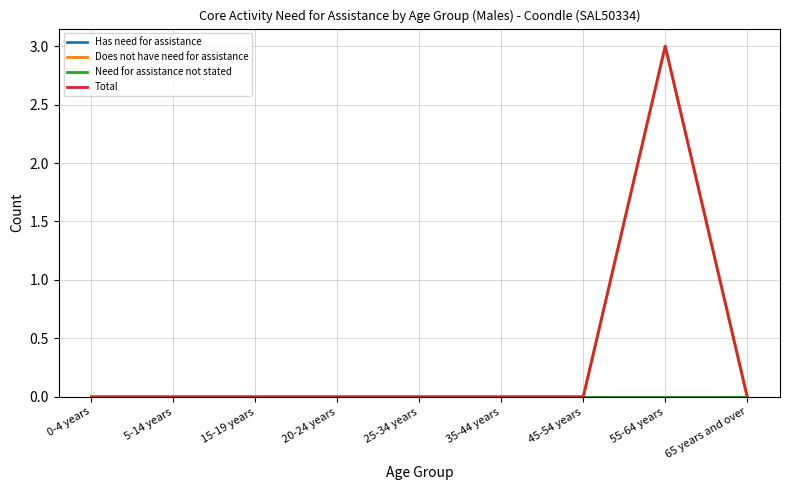

Which series has the largest range (max minus min)?

Does not have need for assistance